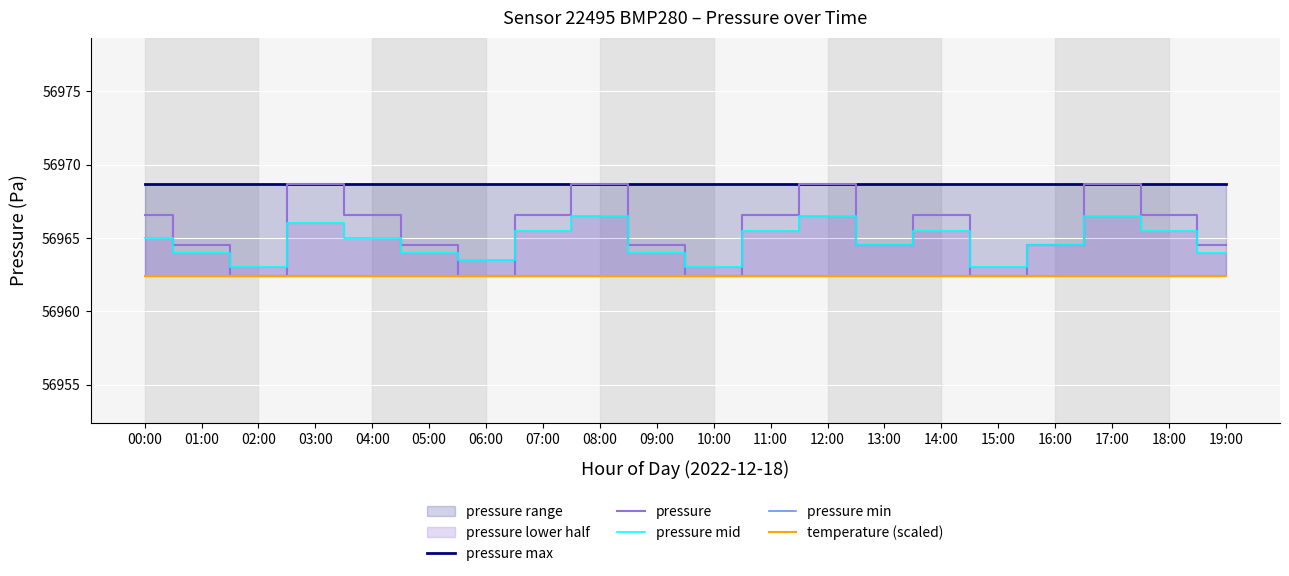

True or false: pressure min has more than 0 points higher than both neighbors.

False